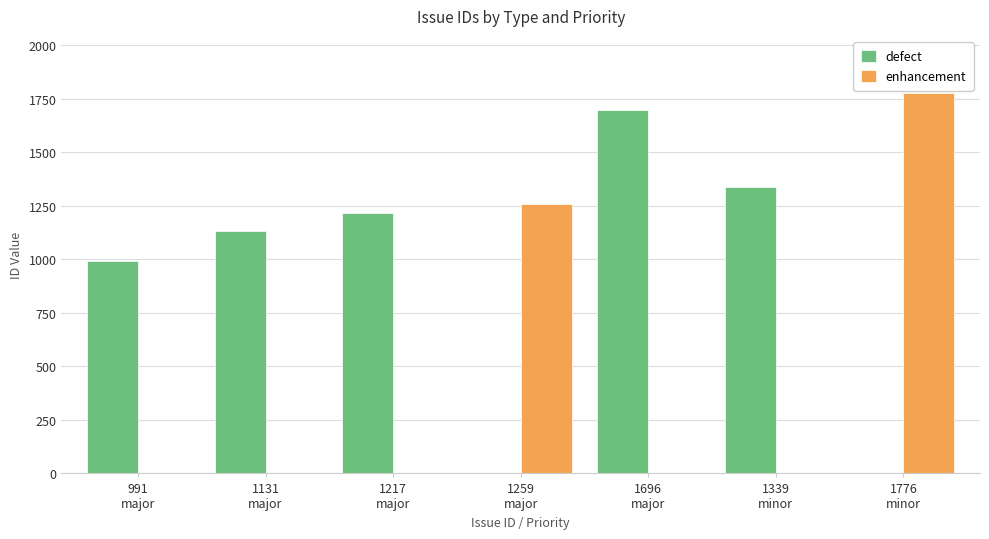

True or false: defect has a value of 1640 at 1131
major.

False